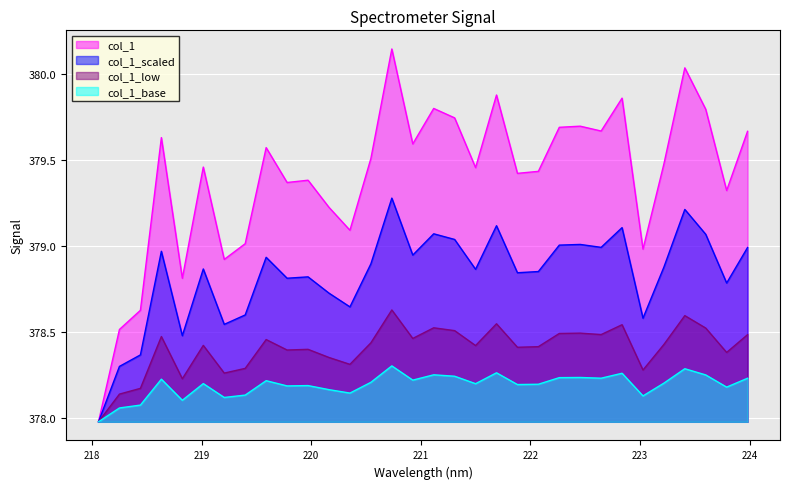

List the labels in order of value, smallest first.

218.0596, 218.2508, 218.442, 218.8244, 219.2067, 223.0264, 219.3979, 220.3533, 220.1623, 223.7895, 219.7801, 219.9712, 221.8812, 222.0721, 221.4993, 219.0156, 223.2172, 220.5444, 219.589, 220.9264, 218.6332, 223.9802, 222.6447, 222.263, 222.4538, 221.3083, 223.5987, 221.1174, 222.8355, 221.6902, 223.408, 220.7354